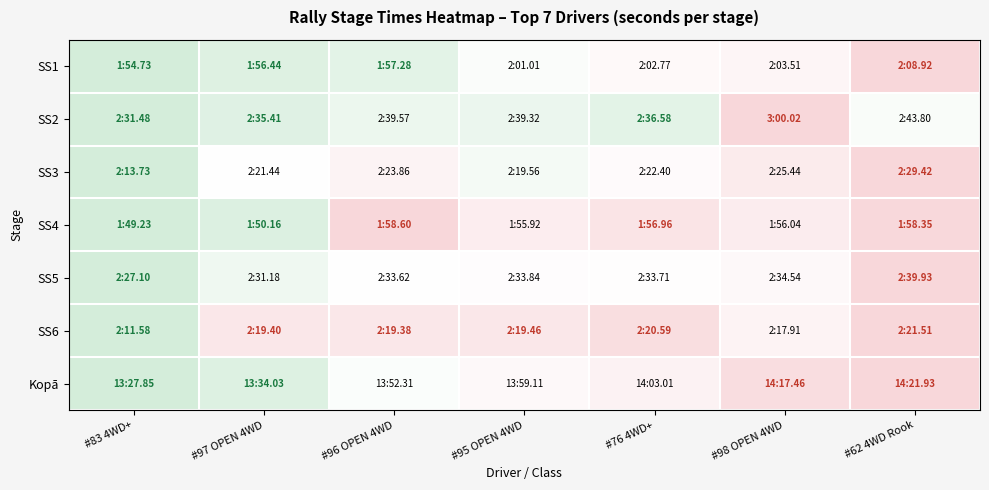

Reading right to left, what are all the values shown in this chart?

SS1: #62 4WD Rook=1.0	#98 OPEN 4WD=0.6	#76 4WD+=0.6	#95 OPEN 4WD=0.4	#96 OPEN 4WD=0.2	#97 OPEN 4WD=0.1	#83 4WD+=0.0
SS2: #62 4WD Rook=0.4	#98 OPEN 4WD=1.0	#76 4WD+=0.2	#95 OPEN 4WD=0.3	#96 OPEN 4WD=0.3	#97 OPEN 4WD=0.1	#83 4WD+=0.0
SS3: #62 4WD Rook=1.0	#98 OPEN 4WD=0.7	#76 4WD+=0.6	#95 OPEN 4WD=0.4	#96 OPEN 4WD=0.6	#97 OPEN 4WD=0.5	#83 4WD+=0.0
SS4: #62 4WD Rook=1.0	#98 OPEN 4WD=0.7	#76 4WD+=0.8	#95 OPEN 4WD=0.7	#96 OPEN 4WD=1.0	#97 OPEN 4WD=0.1	#83 4WD+=0.0
SS5: #62 4WD Rook=1.0	#98 OPEN 4WD=0.6	#76 4WD+=0.5	#95 OPEN 4WD=0.5	#96 OPEN 4WD=0.5	#97 OPEN 4WD=0.3	#83 4WD+=0.0
SS6: #62 4WD Rook=1.0	#98 OPEN 4WD=0.6	#76 4WD+=0.9	#95 OPEN 4WD=0.8	#96 OPEN 4WD=0.8	#97 OPEN 4WD=0.8	#83 4WD+=0.0
Kopā: #62 4WD Rook=1.0	#98 OPEN 4WD=0.9	#76 4WD+=0.7	#95 OPEN 4WD=0.6	#96 OPEN 4WD=0.5	#97 OPEN 4WD=0.1	#83 4WD+=0.0